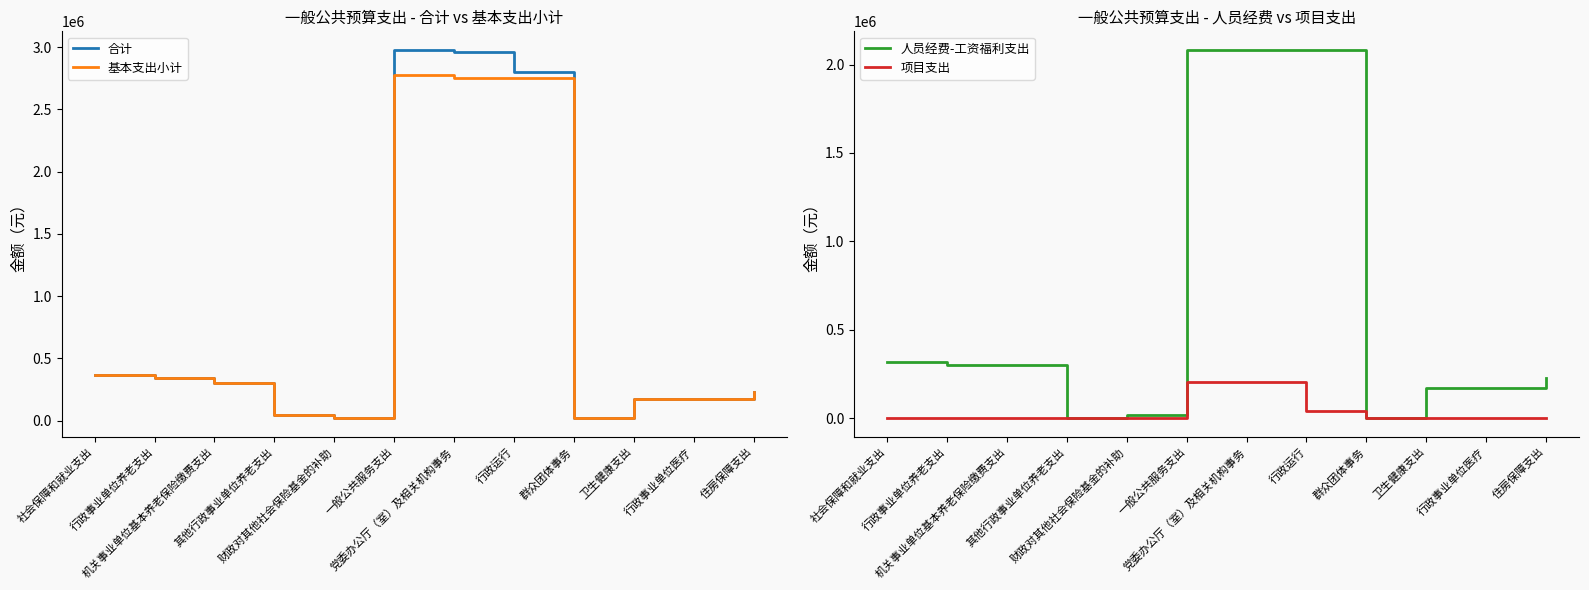

What are all the series names shown in the legend?

合计, 基本支出小计, 人员经费-工资福利支出, 项目支出